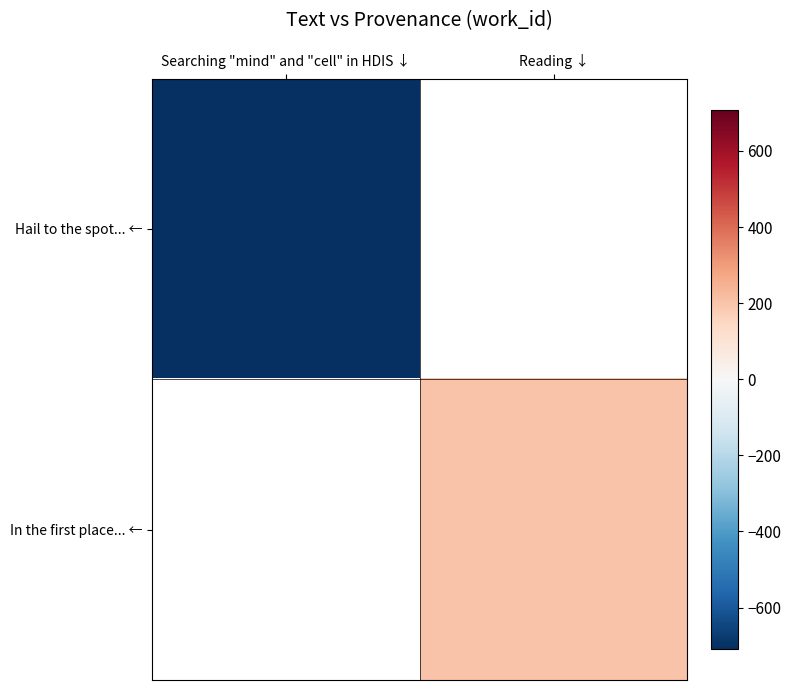

Rank the categories by Hail to the spot... ← value from lowest to highest.

Searching "mind" and "cell" in HDIS ↓, Reading ↓